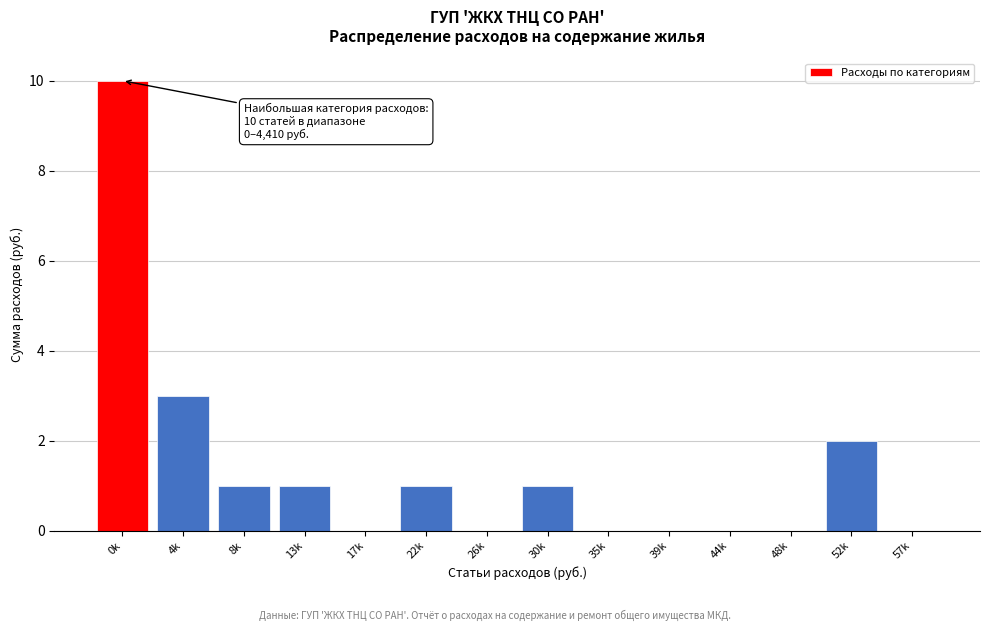

Reading right to left, list all the values displayed in this chart.

57k=0	52k=2	48k=0	44k=0	39k=0	35k=0	30k=1	26k=0	22k=1	17k=0	13k=1	8k=1	4k=3	0k=10